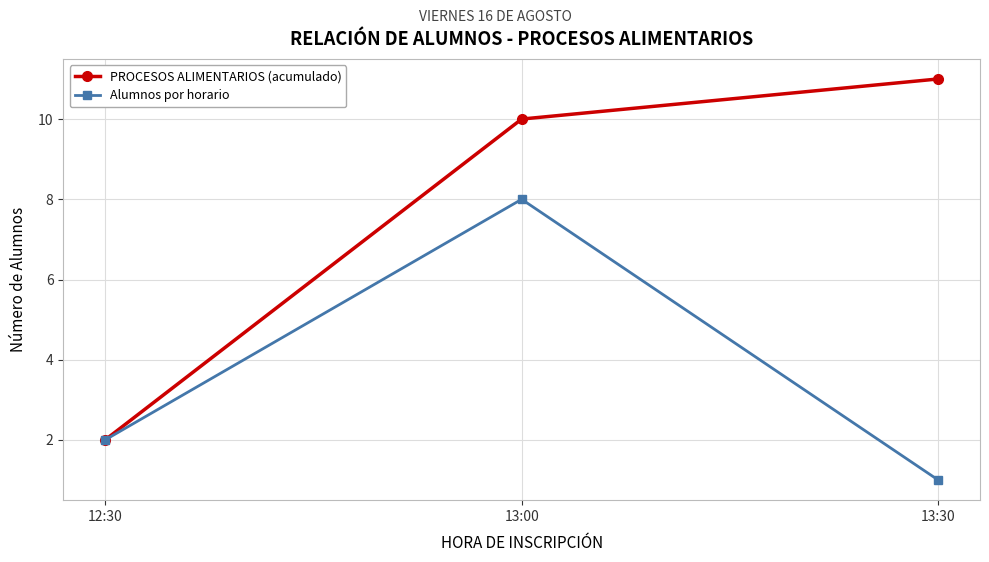

Reading right to left, extract all data points from this chart.

PROCESOS ALIMENTARIOS (acumulado): 11	10	2
Alumnos por horario: 1	8	2